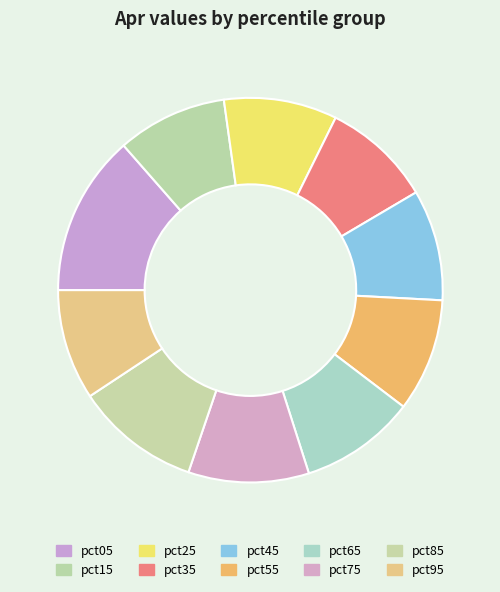

Is the sum of pct35 and pct85 greater than half?

No